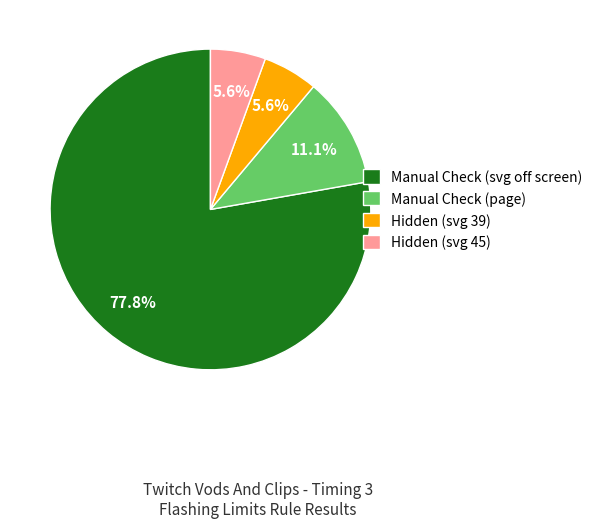

Does Manual Check (svg off screen) account for over 50% of the chart?

Yes